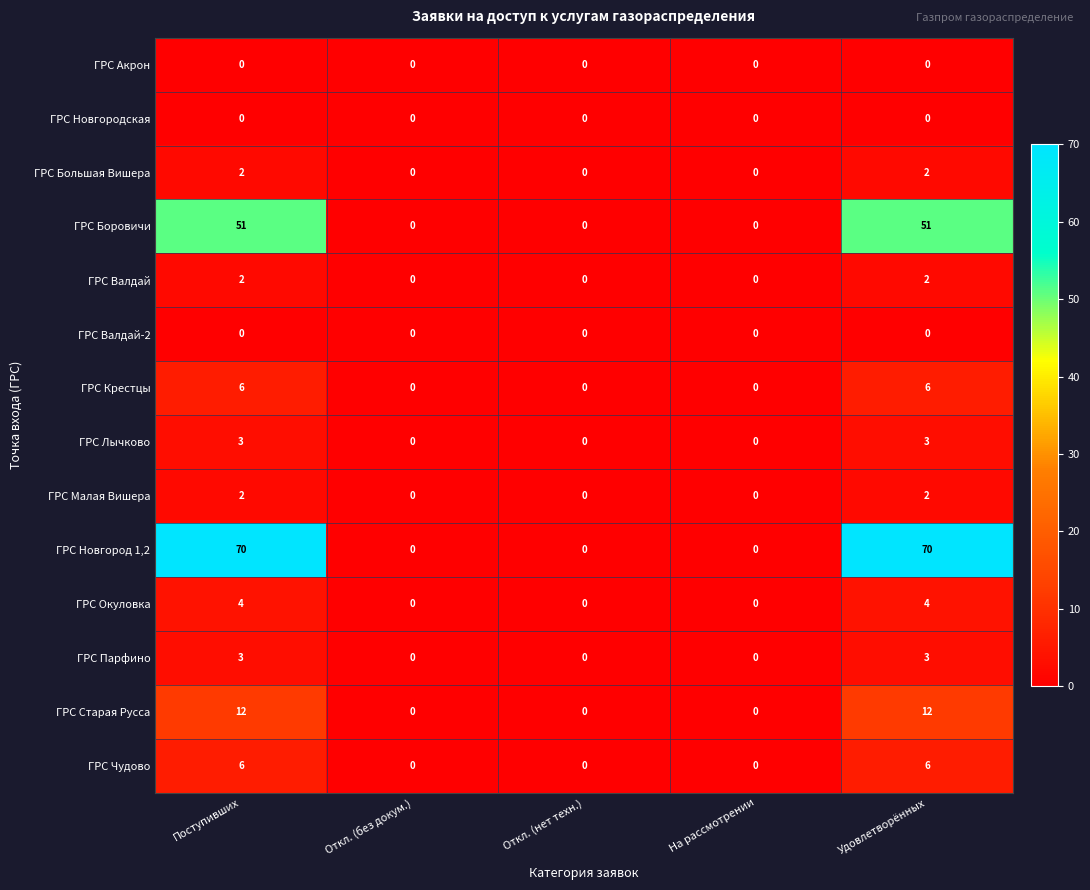

The value of ГРС Новгородская at На рассмотрении is 0. True or false?

True